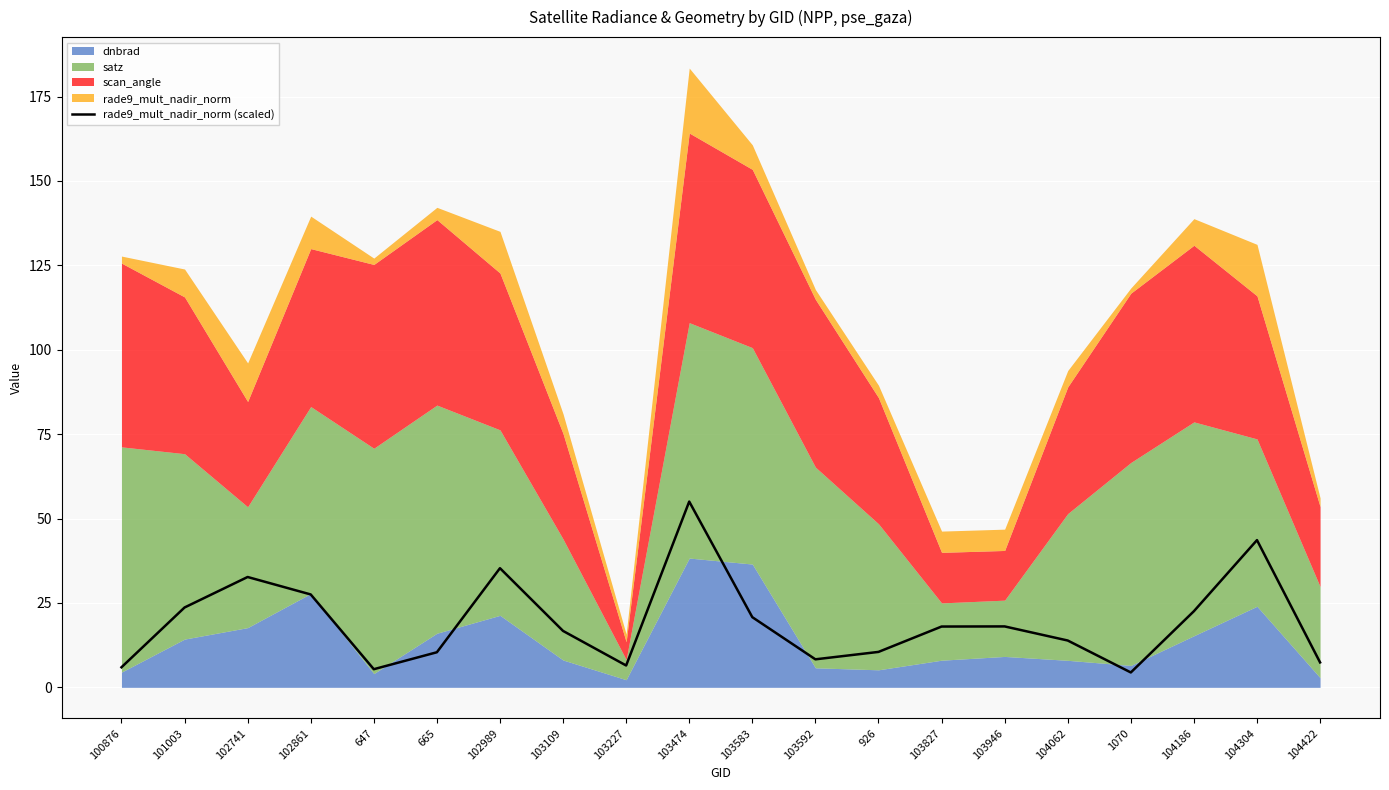

The value of rade9_mult_nadir_norm (scaled) at 101003 is 23.7. True or false?

True